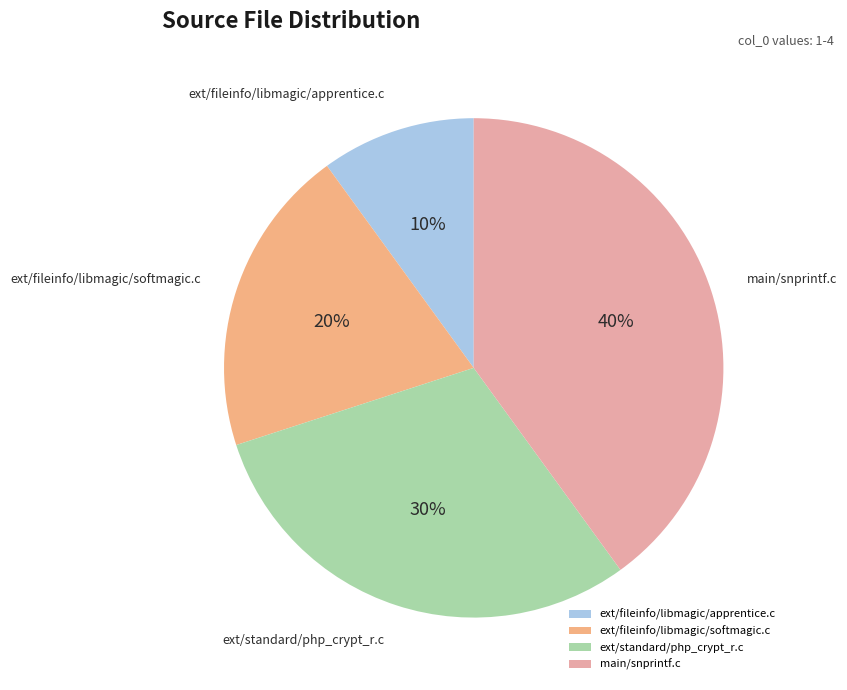

How many segments does this pie chart have?

4